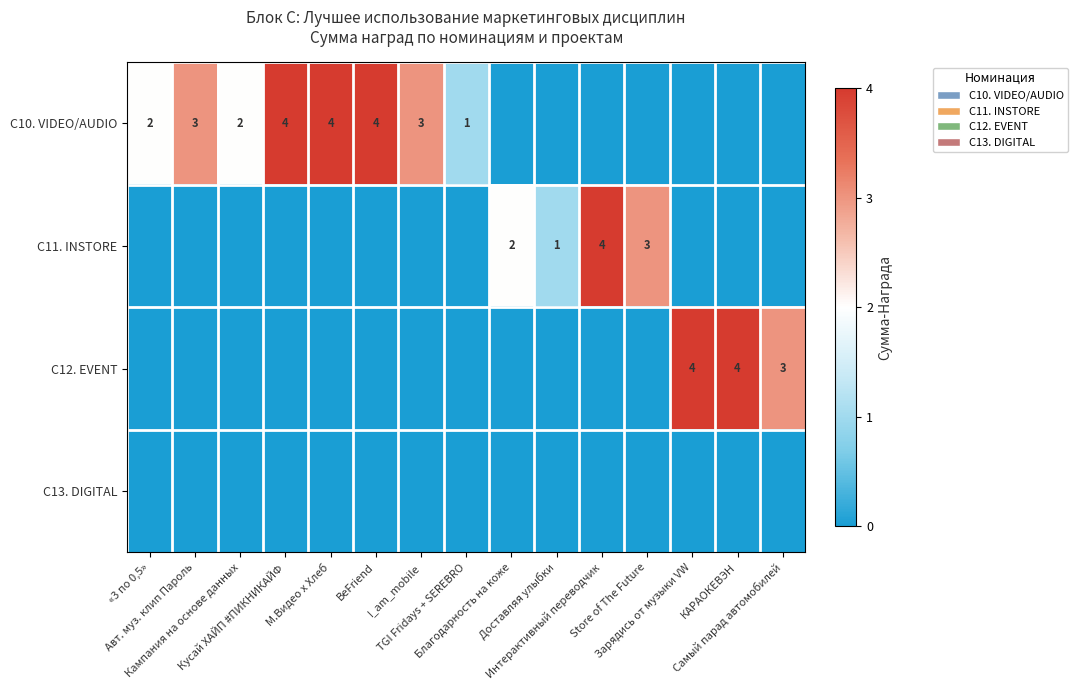

What is the sum of the С11. INSTORE values at Доставляя улыбки and BeFriend?

1